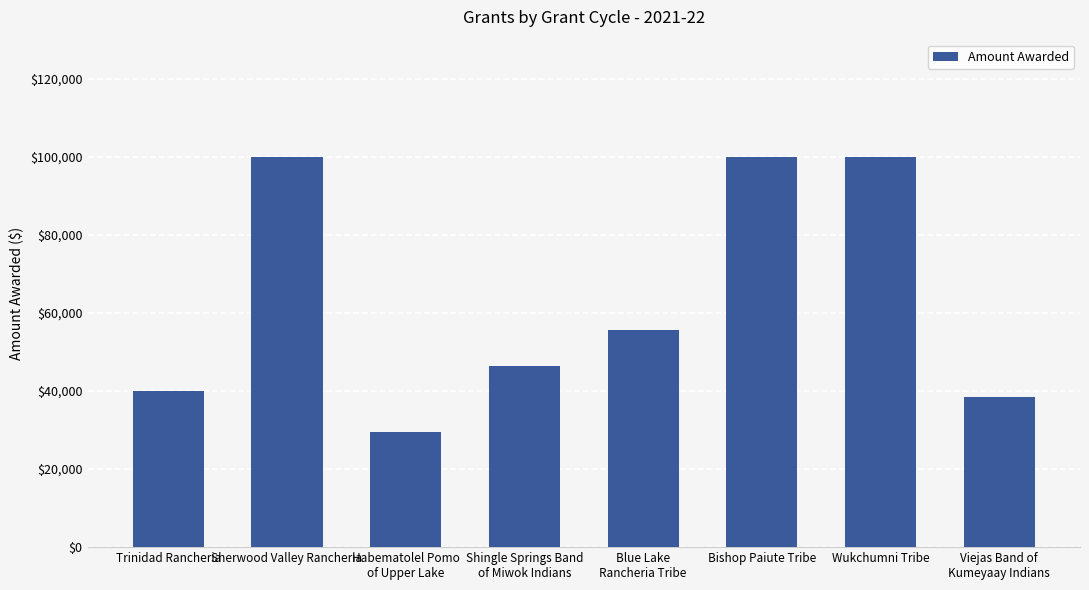

Does the chart contain any negative values?

No